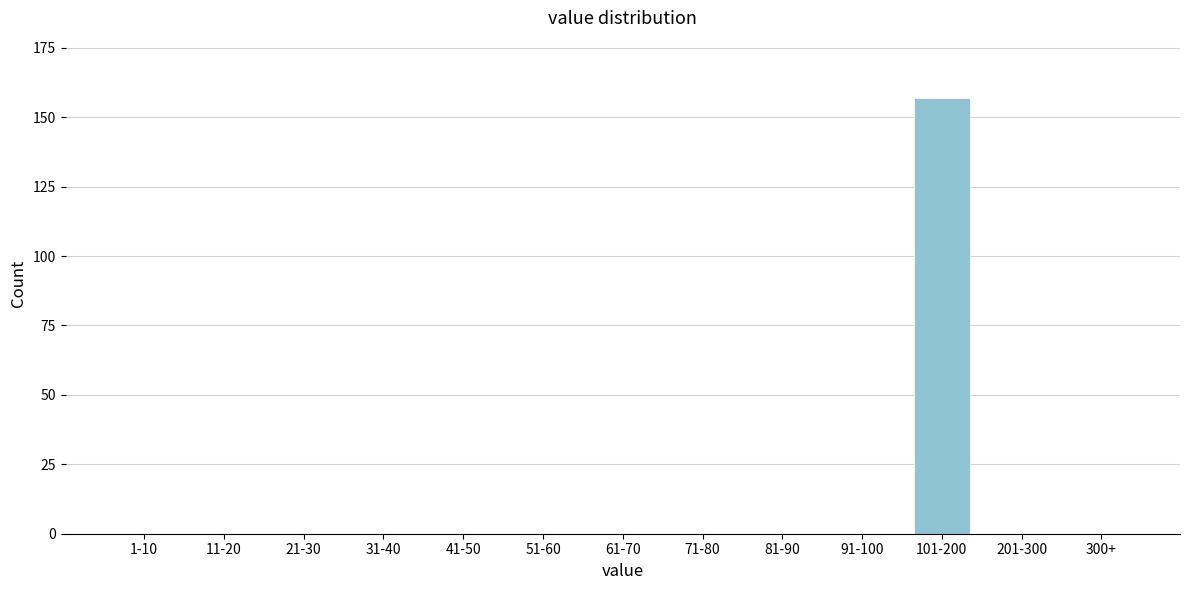

Reading left to right, transcribe all the data shown in this chart.

1-10=0	11-20=0	21-30=0	31-40=0	41-50=0	51-60=0	61-70=0	71-80=0	81-90=0	91-100=0	101-200=157	201-300=0	300+=0